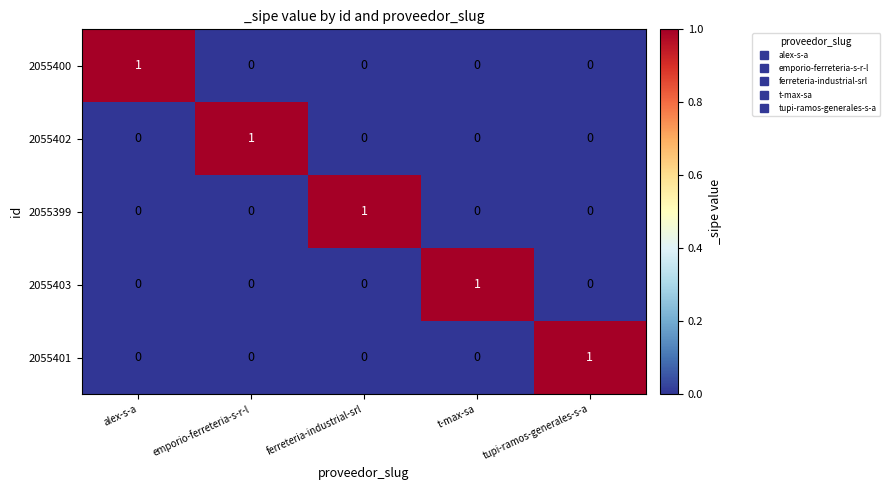

At which label does 2055400 reach its peak?

alex-s-a